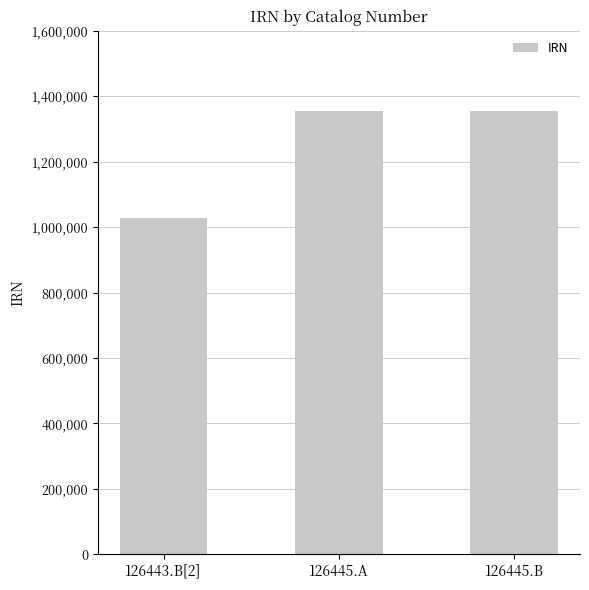

What is the ratio of the value at 126443.B[2] to the value at 126445.B?

0.8